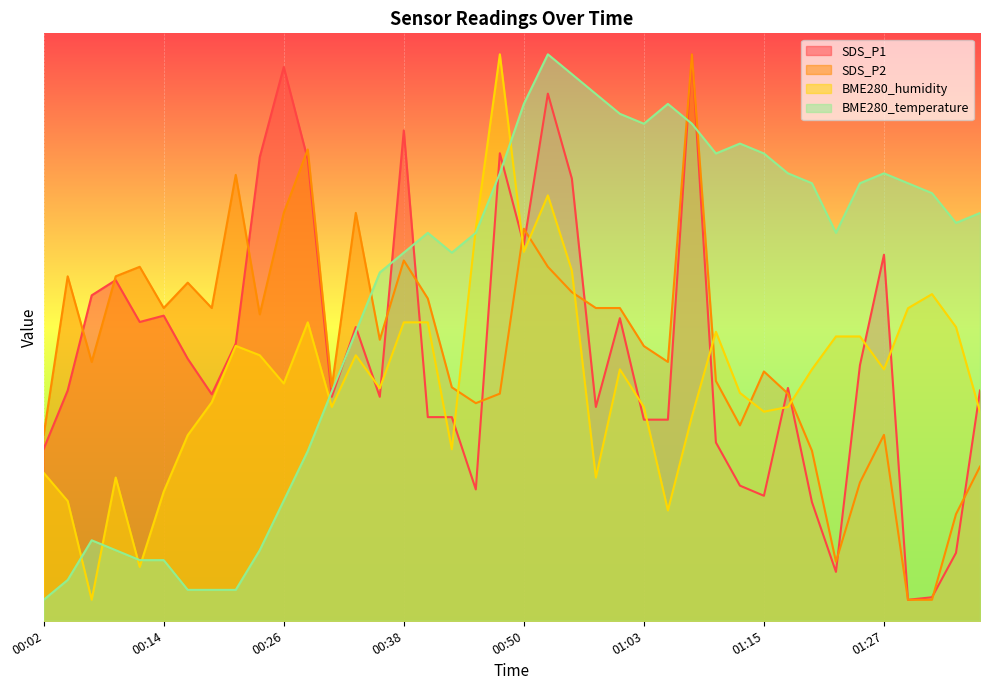

Reading left to right, what are all the values shown in this chart?

SDS_P1: 2.0	2.7	3.9	4.1	3.6	3.6	3.1	2.7	3.3	5.5	6.6	5.5	2.7	3.5	2.7	5.8	2.4	2.4	1.6	5.6	4.5	6.3	5.3	2.5	3.6	2.4	2.4	6.8	2.1	1.6	1.5	2.8	1.4	0.6	3.0	4.4	0.2	0.3	0.8	2.7
SDS_P2: 2.2	4.1	3.1	4.1	4.2	3.7	4.0	3.7	5.3	3.7	4.9	5.6	2.8	4.9	3.3	4.3	3.8	2.8	2.6	2.7	4.7	4.2	3.9	3.7	3.7	3.3	3.1	6.8	2.9	2.3	3.0	2.7	2.0	0.7	1.6	2.2	0.2	0.2	1.3	1.8
BME280_humidity: 1.8	1.4	0.2	1.7	0.6	1.5	2.2	2.6	3.3	3.2	2.8	3.6	2.5	3.2	2.8	3.6	3.6	2.0	4.7	6.8	4.4	5.1	4.2	1.7	3.0	2.5	1.3	2.4	3.4	2.7	2.5	2.5	3.0	3.4	3.4	3.0	3.7	3.9	3.5	2.5
BME280_temperature: 0.2	0.5	1.0	0.8	0.7	0.7	0.4	0.4	0.4	0.8	1.4	2.0	2.7	3.4	4.2	4.4	4.6	4.4	4.6	5.3	6.2	6.8	6.5	6.3	6.0	5.9	6.2	5.9	5.6	5.7	5.6	5.3	5.2	4.6	5.2	5.3	5.2	5.1	4.7	4.9